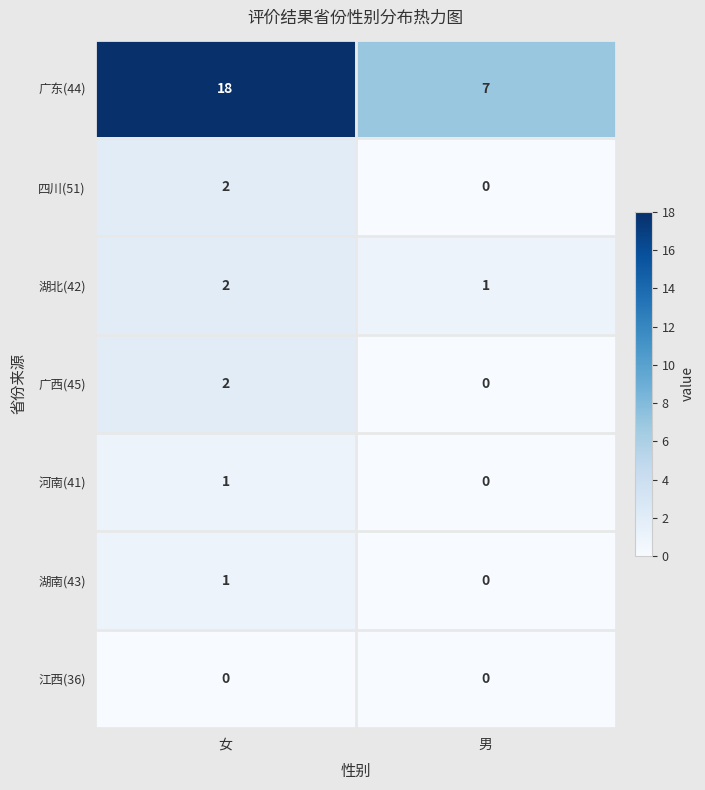

Which series has the largest total across all categories?

广东(44)